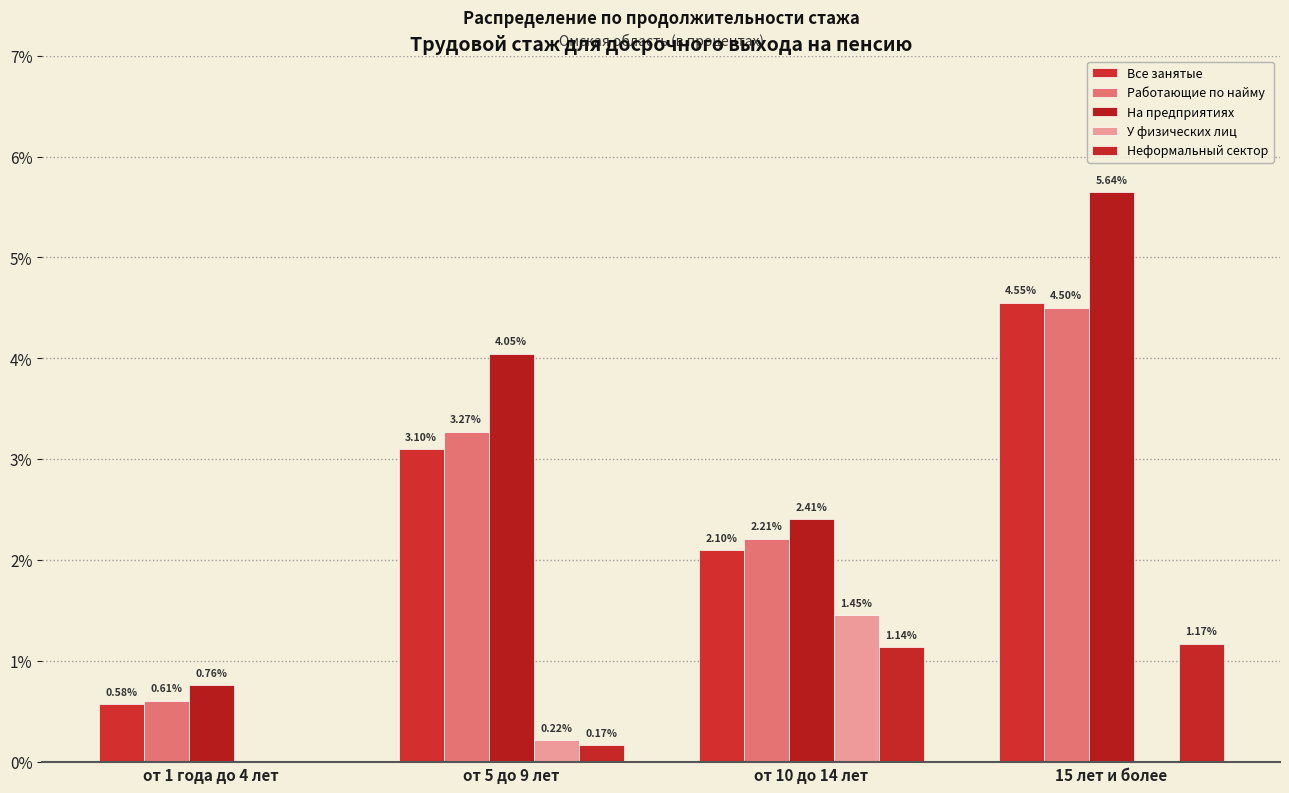

At which label is На предприятиях closest to 3?

от 10 до 14 лет